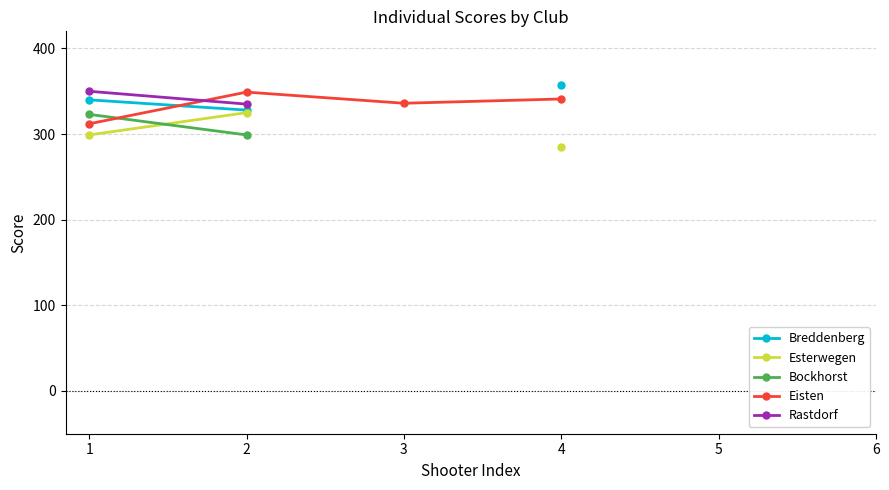

Which label corresponds to the smallest value in the chart?

4